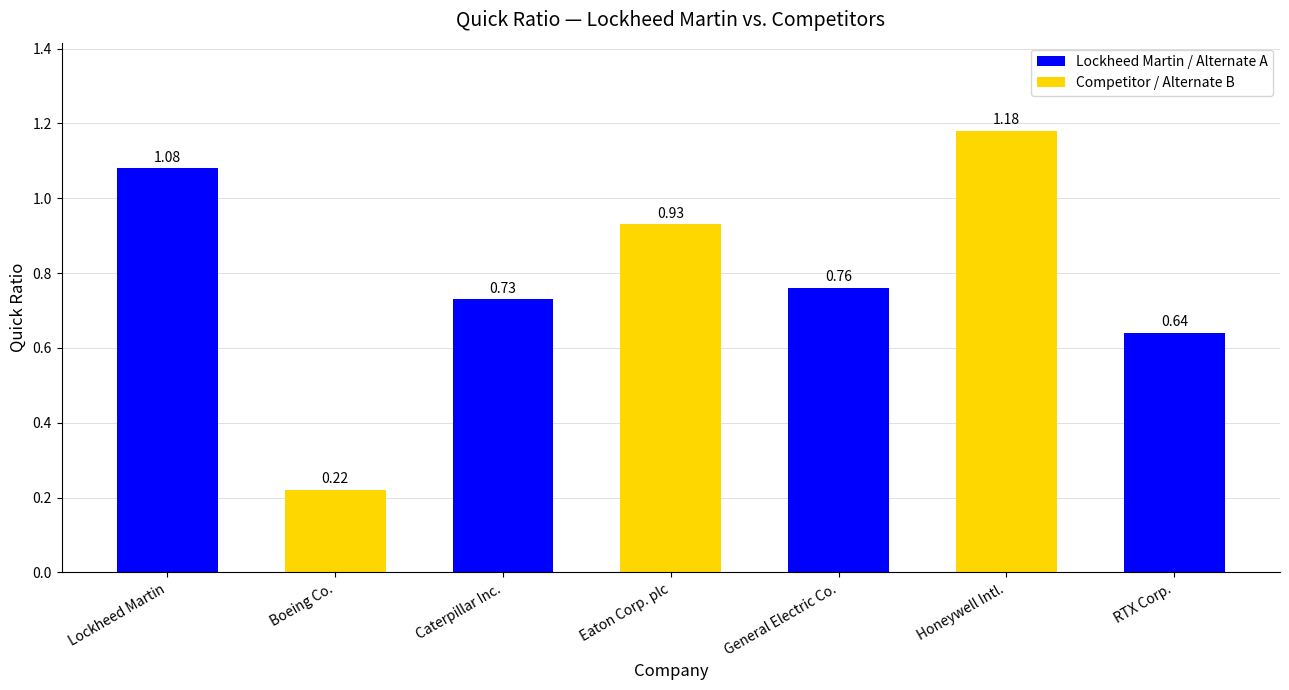

Which label corresponds to the smallest value in the chart?

Boeing Co.